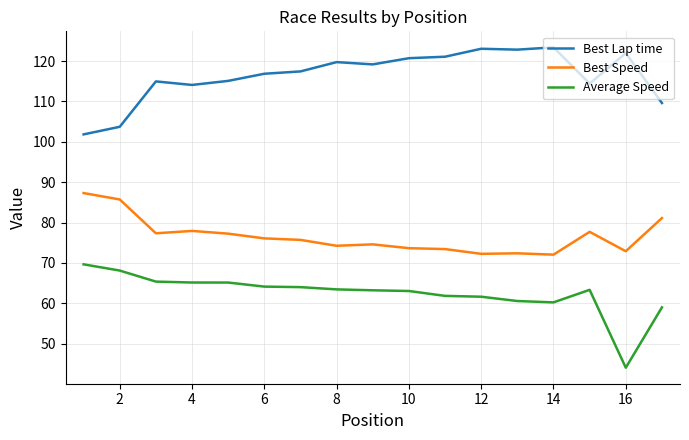

List the series in order of their overall mean, highest first.

Best Lap time, Best Speed, Average Speed